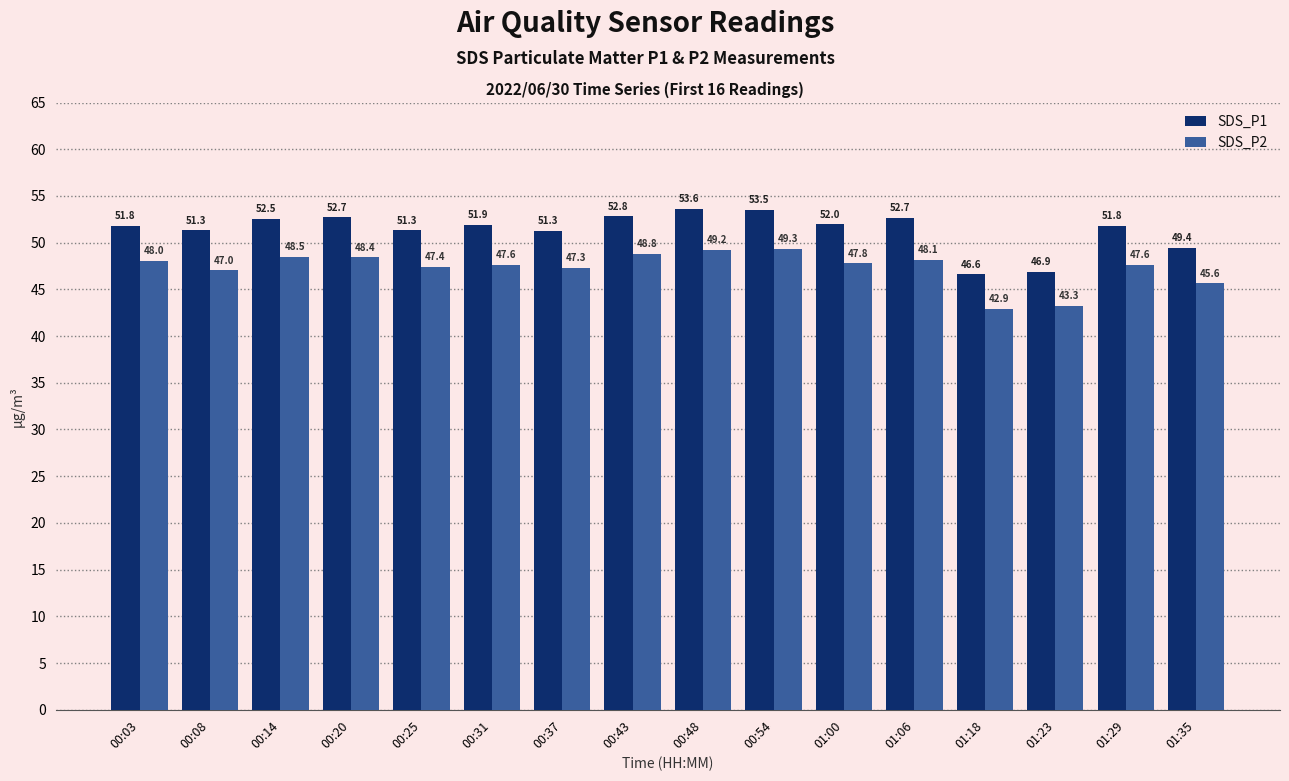

Which series has the largest total across all categories?

SDS_P1